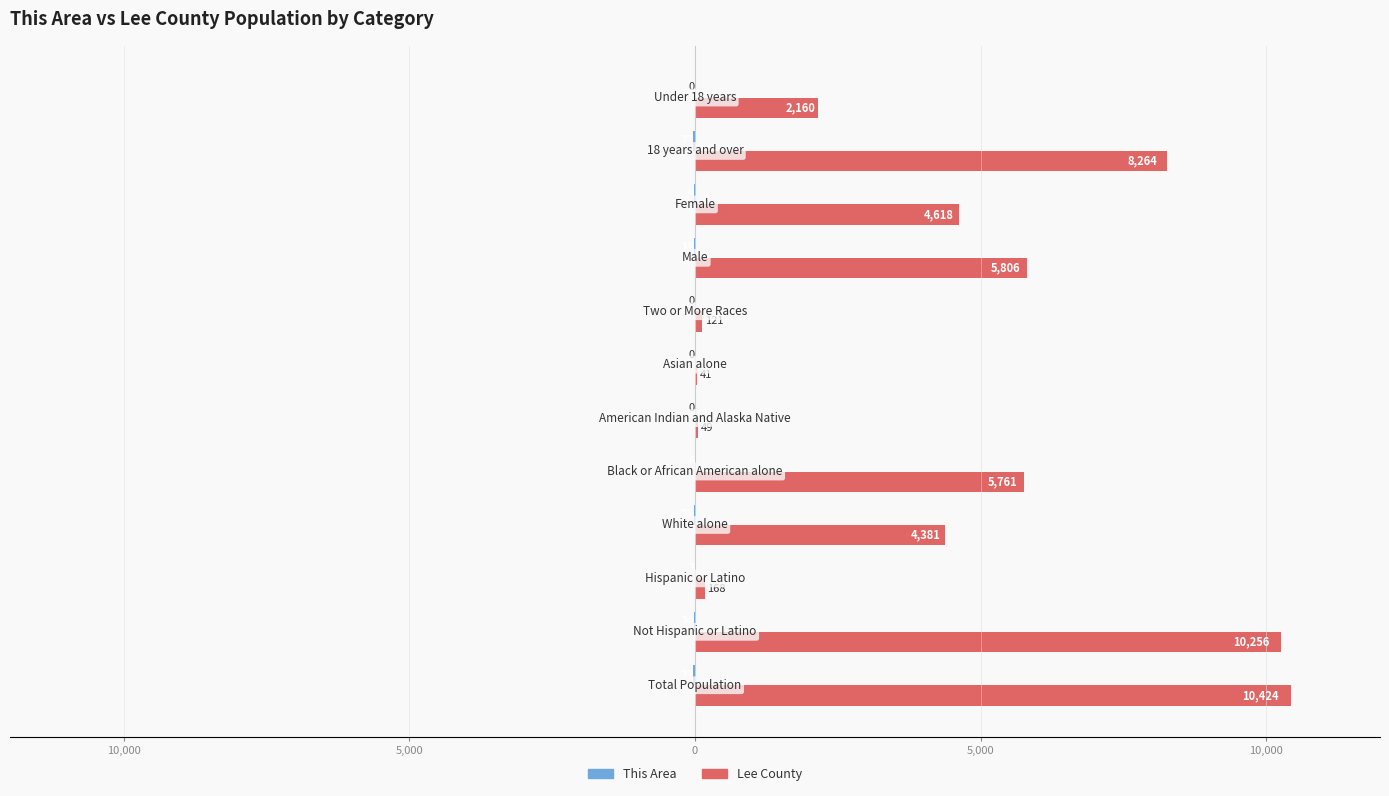

How many bars are there in each group?

2